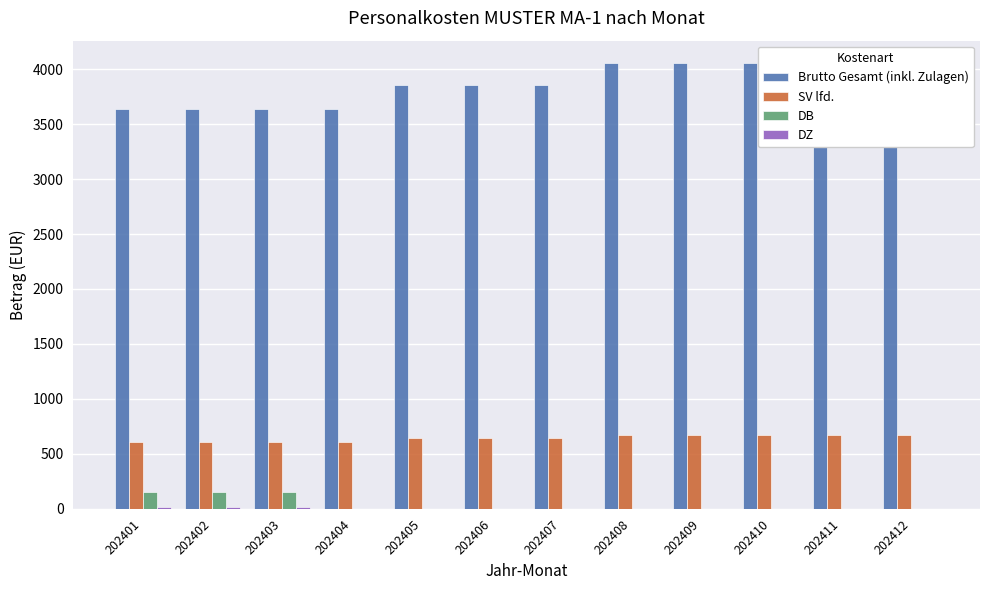

Is it true that DB equals 48.2 at 202411?

False